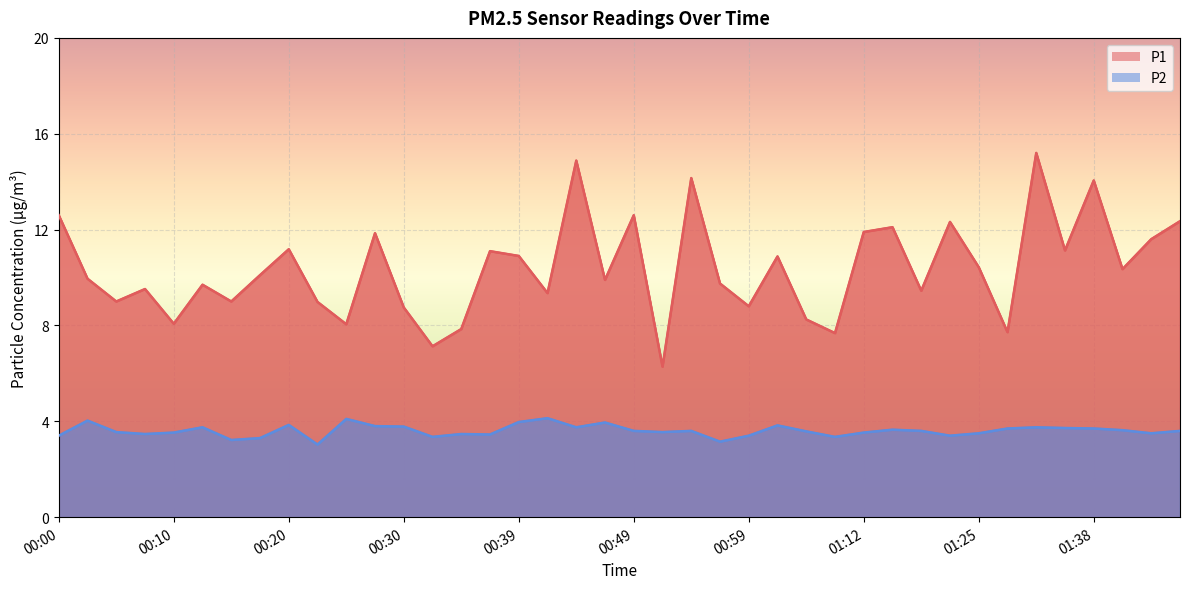

What is the label of the 39th point from the right?

00:03